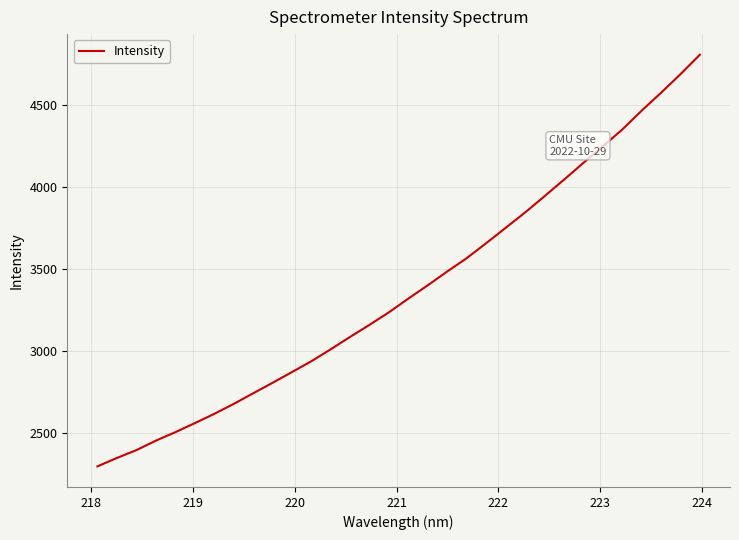

What is the minimum value shown in the chart?

2297.4